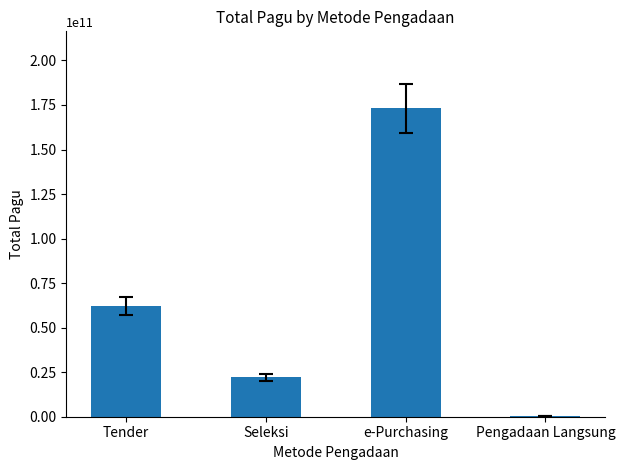

Are the bars grouped side by side (vs. stacked)?

No